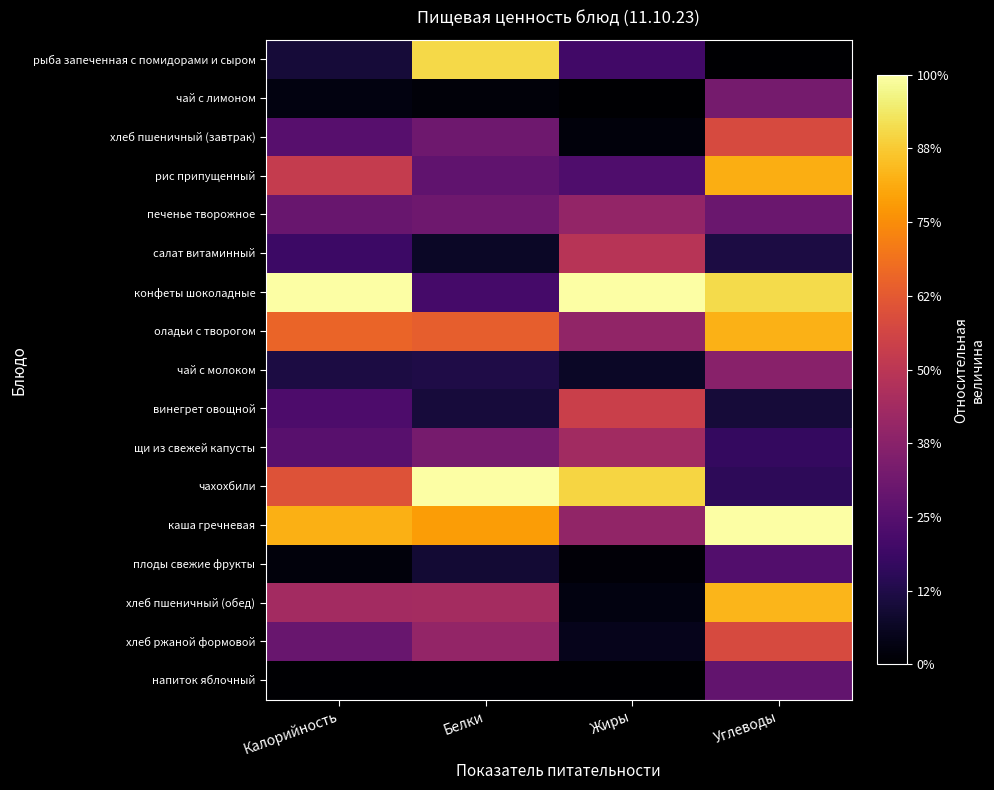

What is the total value across all series at Калорийность?

5.8